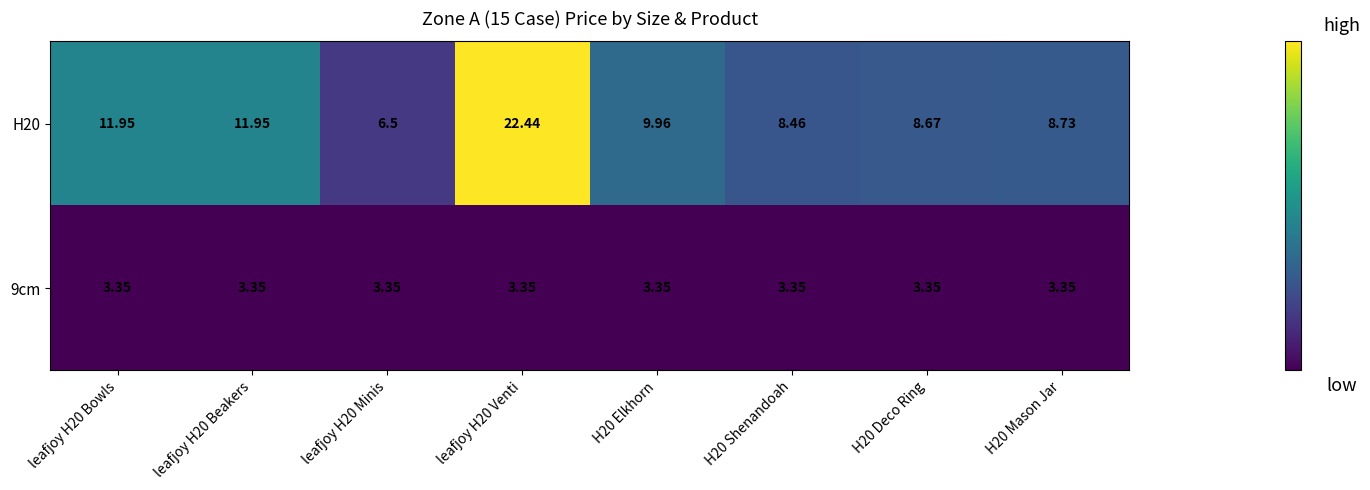

Reading left to right, transcribe all the data shown in this chart.

H20: leafjoy H20 Bowls=11.9	leafjoy H20 Beakers=11.9	leafjoy H20 Minis=6.5	leafjoy H20 Venti=22.4	H20 Elkhorn=10.0	H20 Shenandoah=8.5	H20 Deco Ring=8.7	H20 Mason Jar=8.7
9cm: leafjoy H20 Bowls=3.4	leafjoy H20 Beakers=3.4	leafjoy H20 Minis=3.4	leafjoy H20 Venti=3.4	H20 Elkhorn=3.4	H20 Shenandoah=3.4	H20 Deco Ring=3.4	H20 Mason Jar=3.4